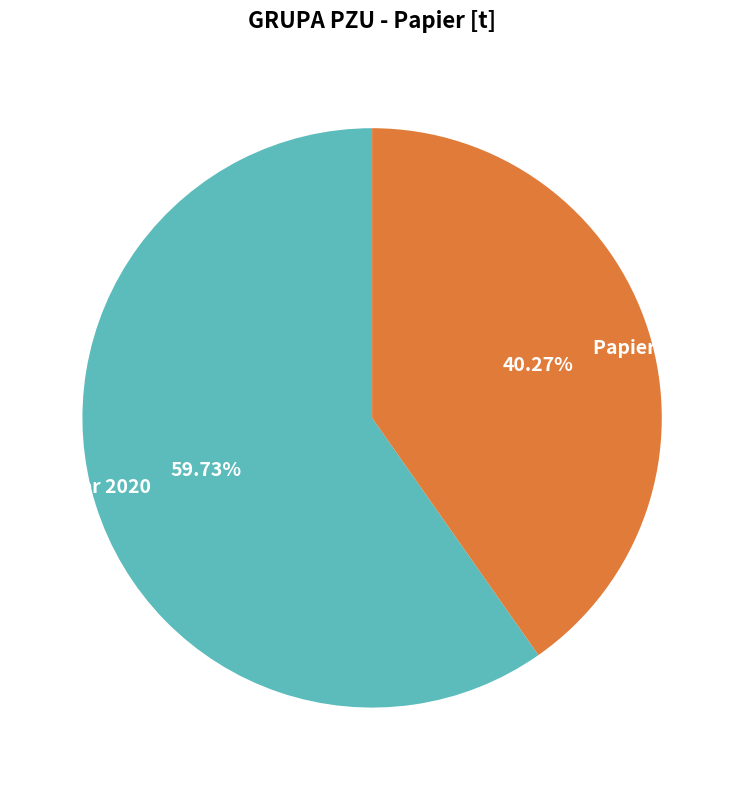

Is it true that Papier 2021 is 40% of the pie?

True